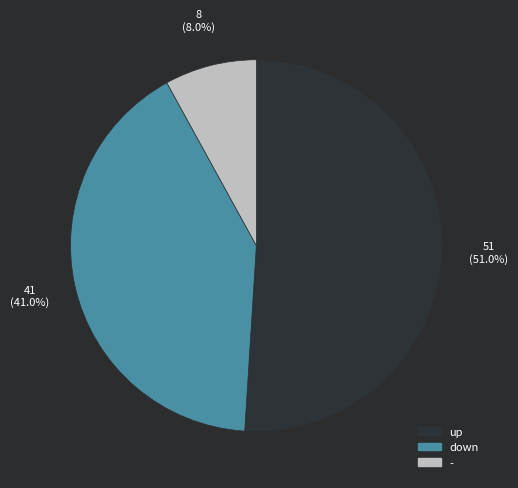

Count the number of slices in the pie.

3